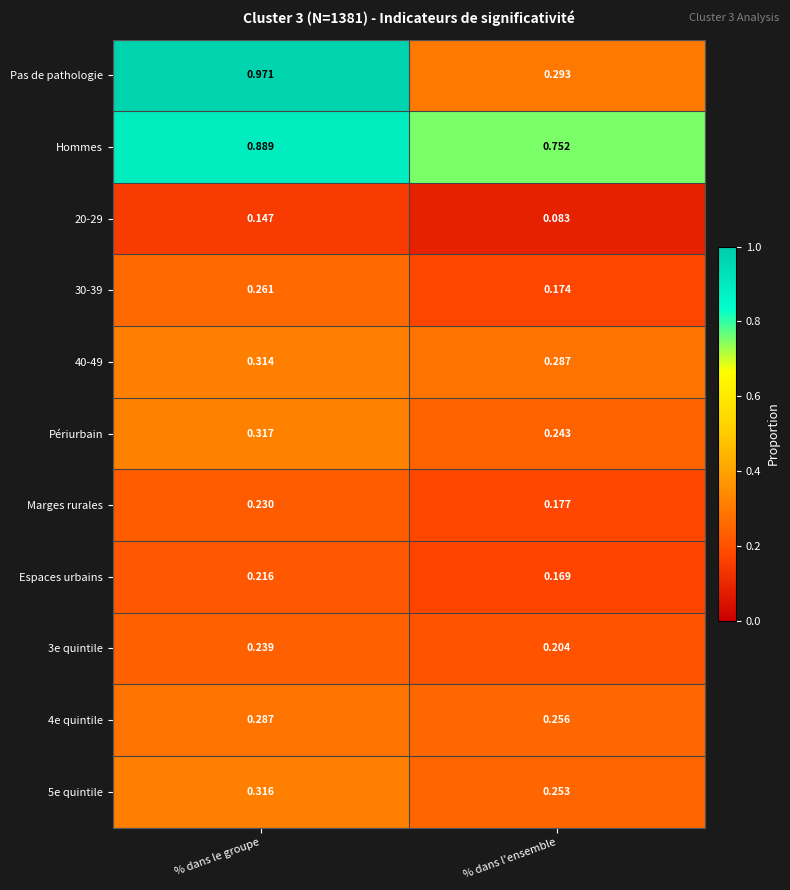

What is the spread (max minus min) of values at % dans l'ensemble?

0.7